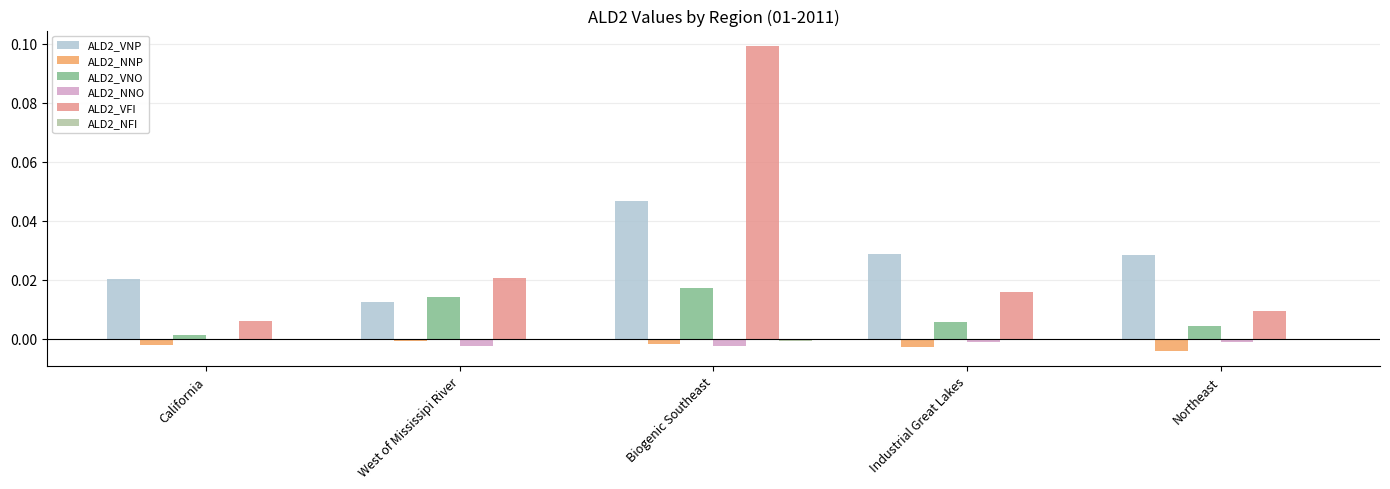

At which category is the sum across all series the highest?

Biogenic Southeast